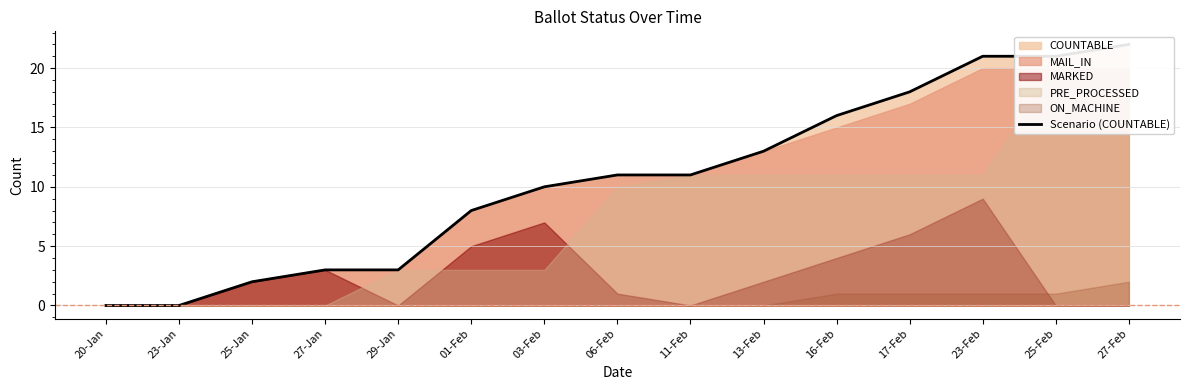

What is the ratio of the value at 16-Feb to the value at 01-Feb?

2.0